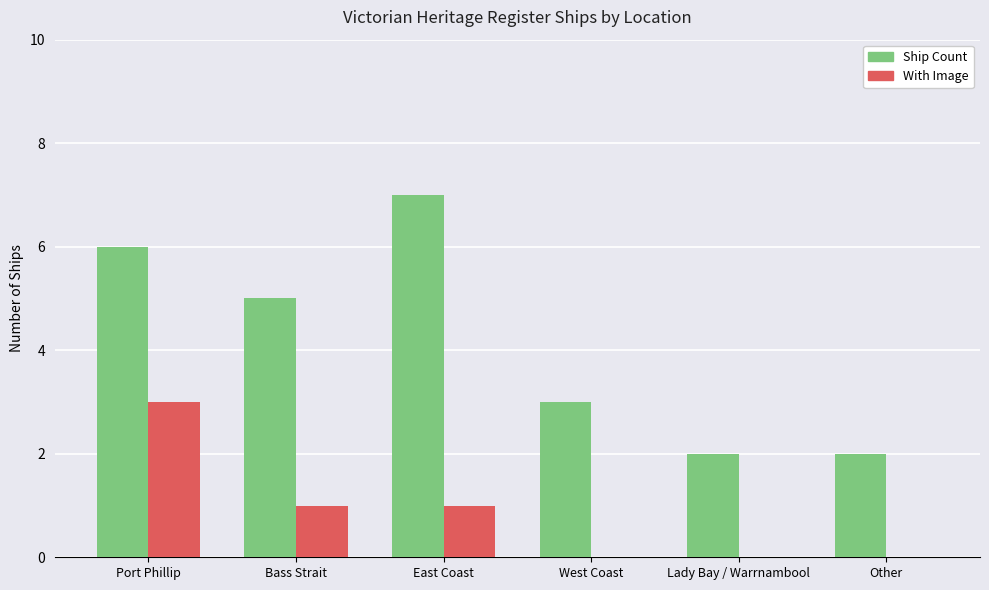

The value of Ship Count at East Coast is 10. True or false?

False